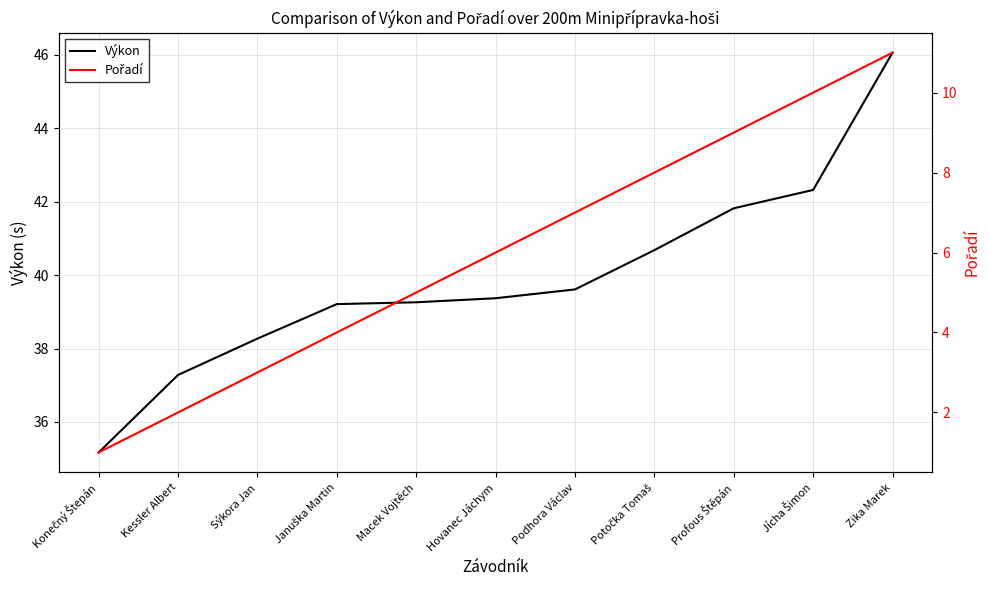

Reading right to left, list all the values displayed in this chart.

Výkon: 46.1	42.3	41.8	40.7	39.6	39.4	39.3	39.2	38.3	37.3	35.2
Pořadí: 11.0	10.0	9.0	8.0	7.0	6.0	5.0	4.0	3.0	2.0	1.0